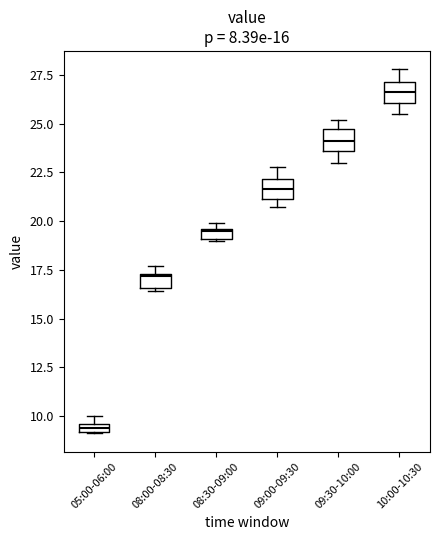

Which box has the highest median line?

10:00-10:30